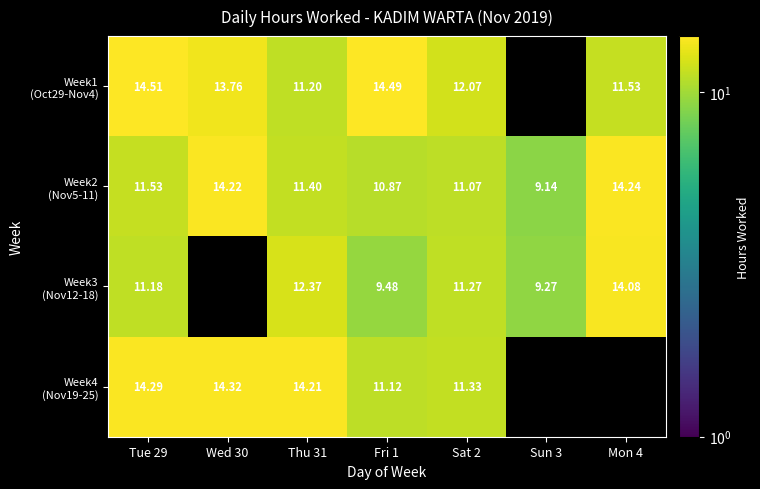

How many positive values does the Week4 (Nov19-25) series have?

5